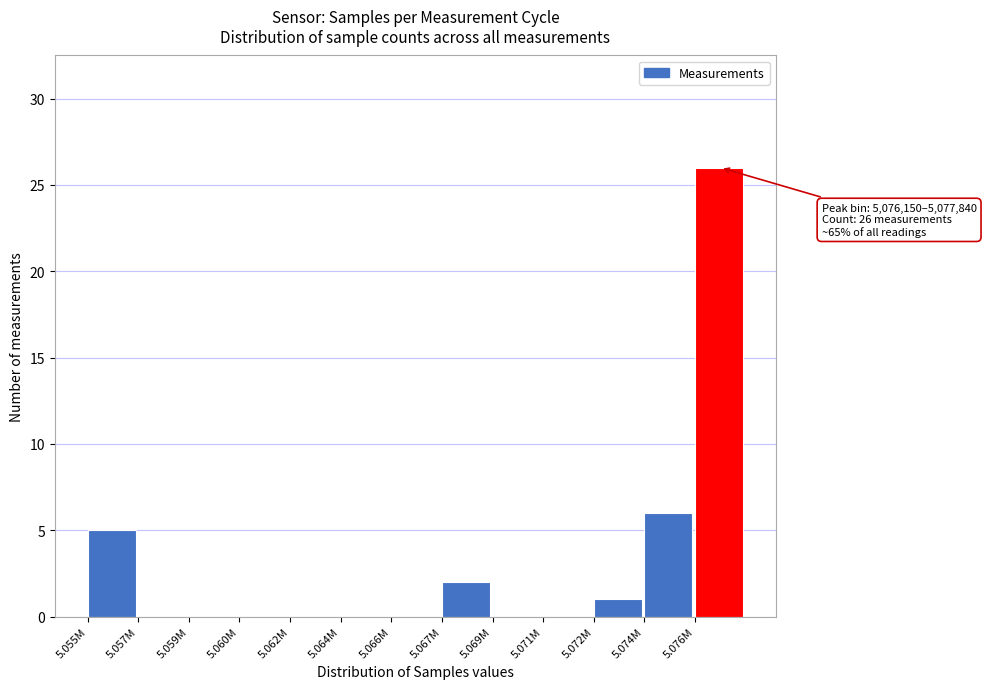

Reading right to left, what are all the values shown in this chart?

5.076M=26	5.074M=6	5.072M=1	5.071M=0	5.069M=0	5.067M=2	5.066M=0	5.064M=0	5.062M=0	5.060M=0	5.059M=0	5.057M=0	5.055M=5